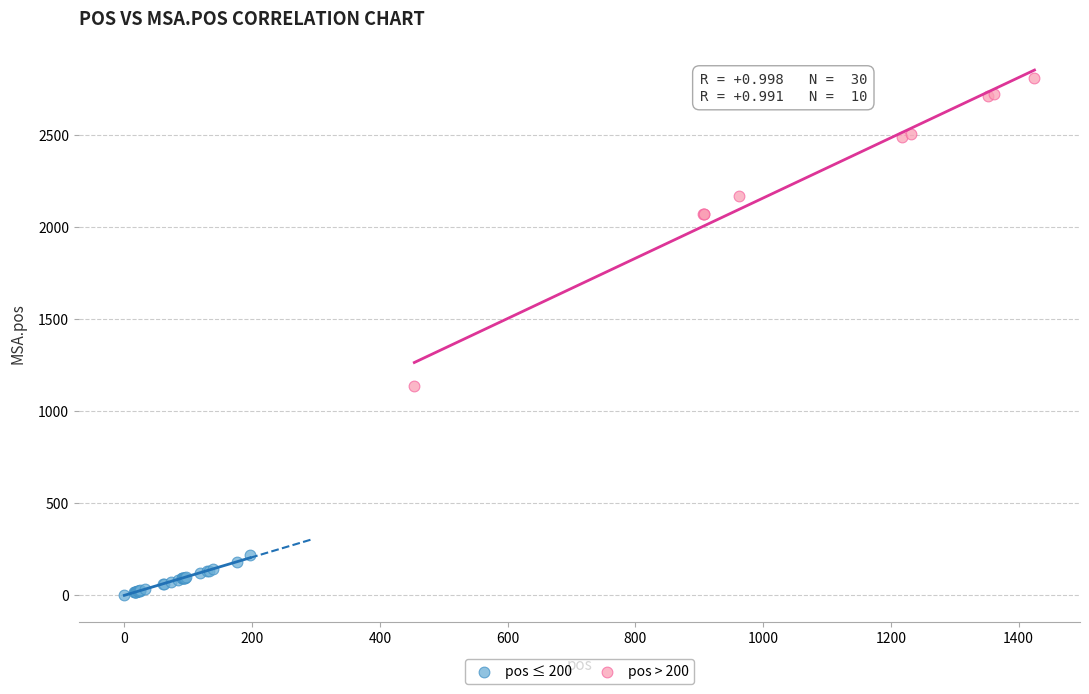

Which series contains the lowest Y value?

pos ≤ 200